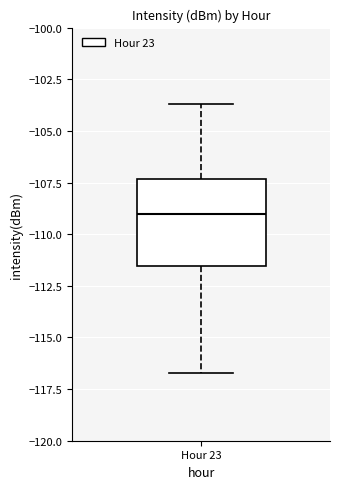

Read this box plot against the y-axis: the position of the median line, the range covered by the box, and the ends of both whiskers. The values are not printed on the chart, so give them approximately, as read against the axis.

median -109.0, box -111.5 to -107.5, whiskers -116.5 to -103.5